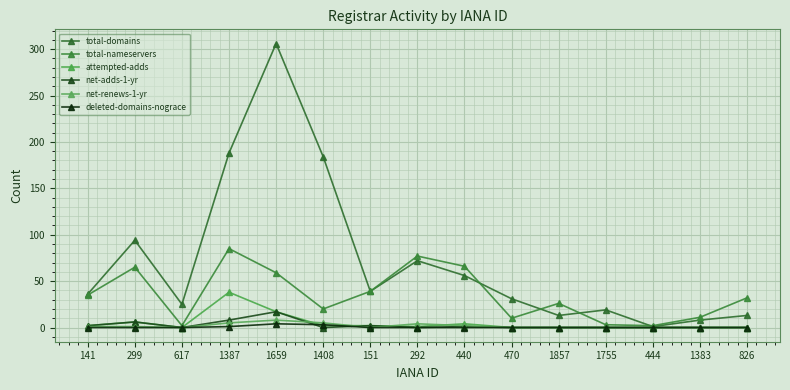

What is the maximum value shown in the chart?

306